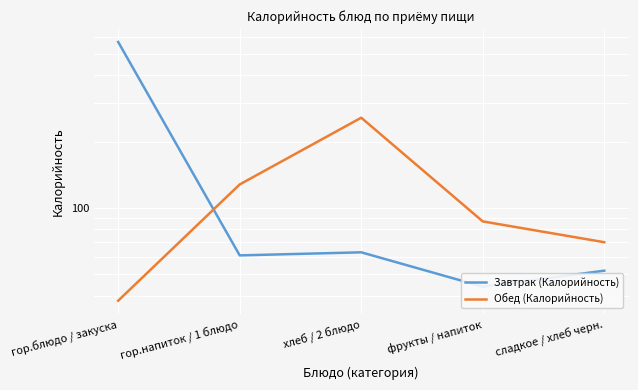

What is the label of the 5th point from the right?

гор.блюдо / закуска